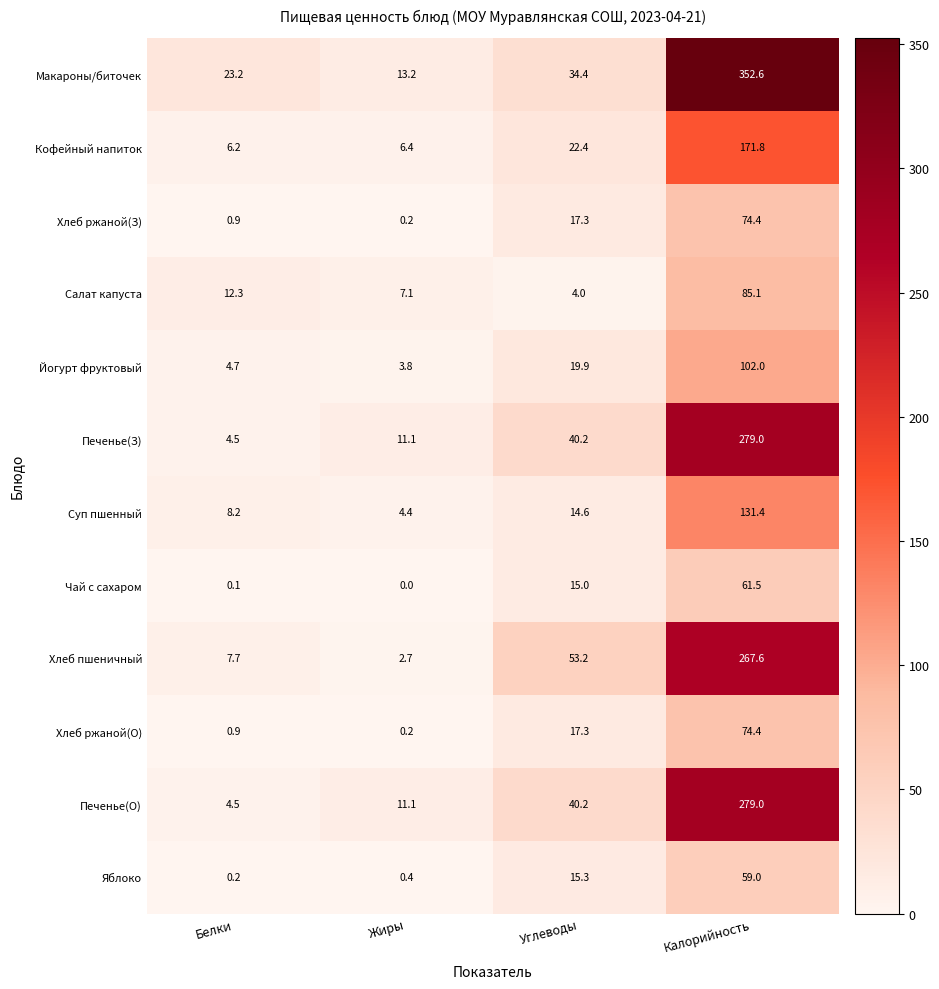

What is the sum of the Хлеб ржаной(З) values at Калорийность and Белки?

75.3